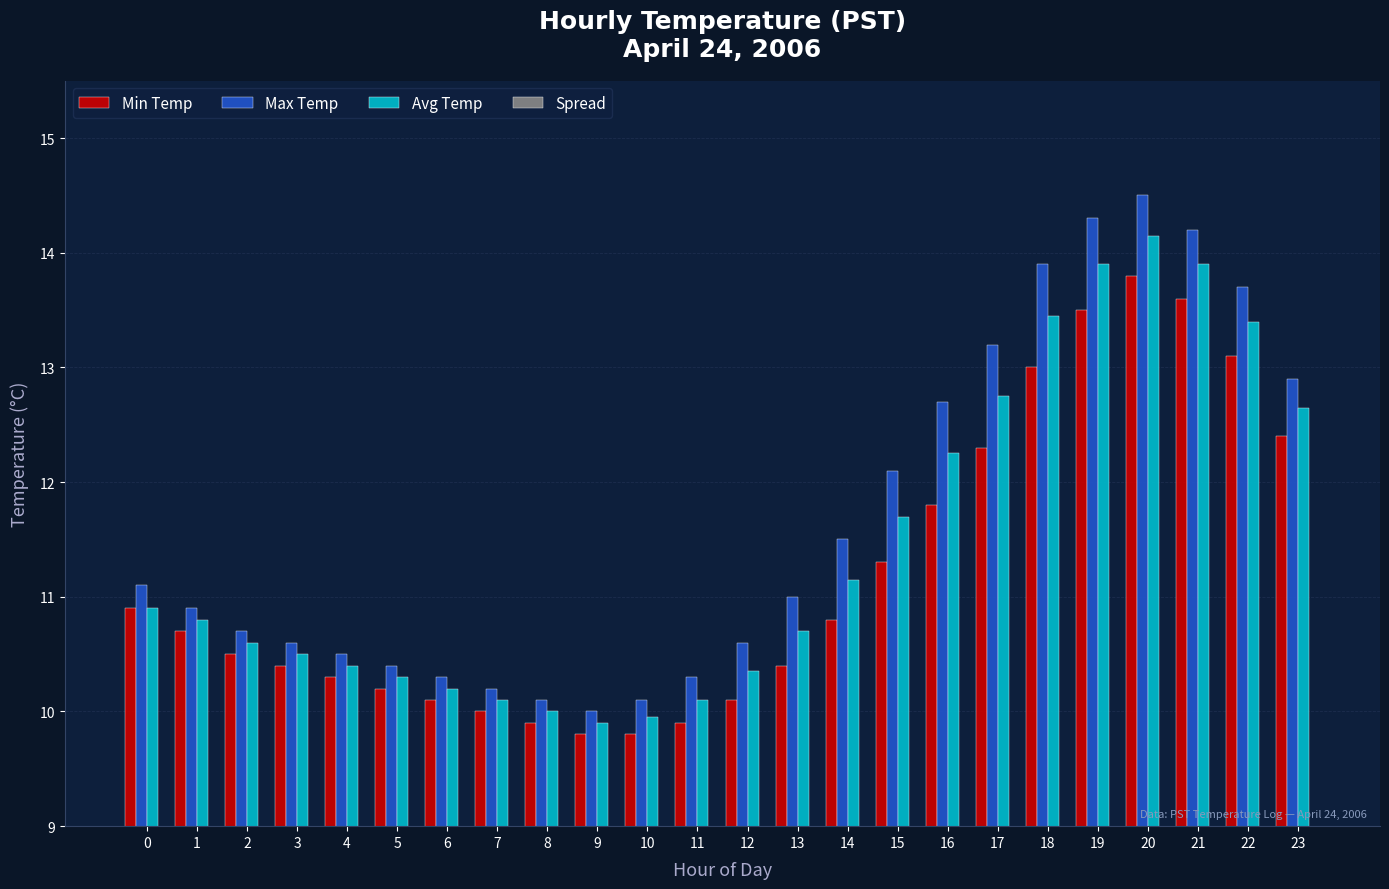

What is the value of the Avg Temp bar at the 14th from the left?

10.7